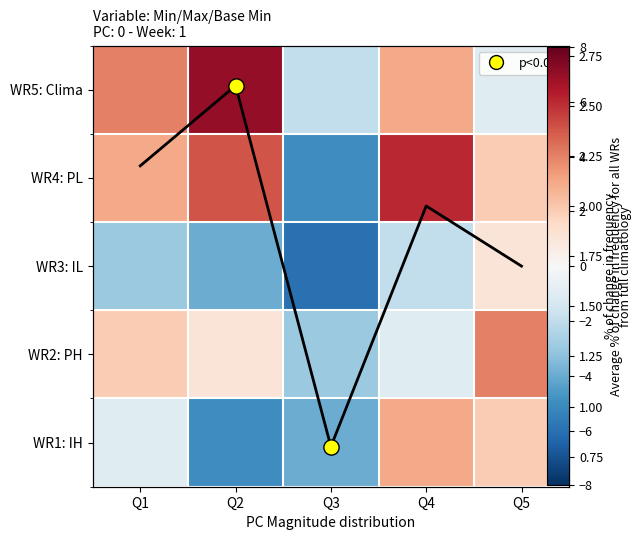

At which label is WR1: IH closest to -1?

Q1